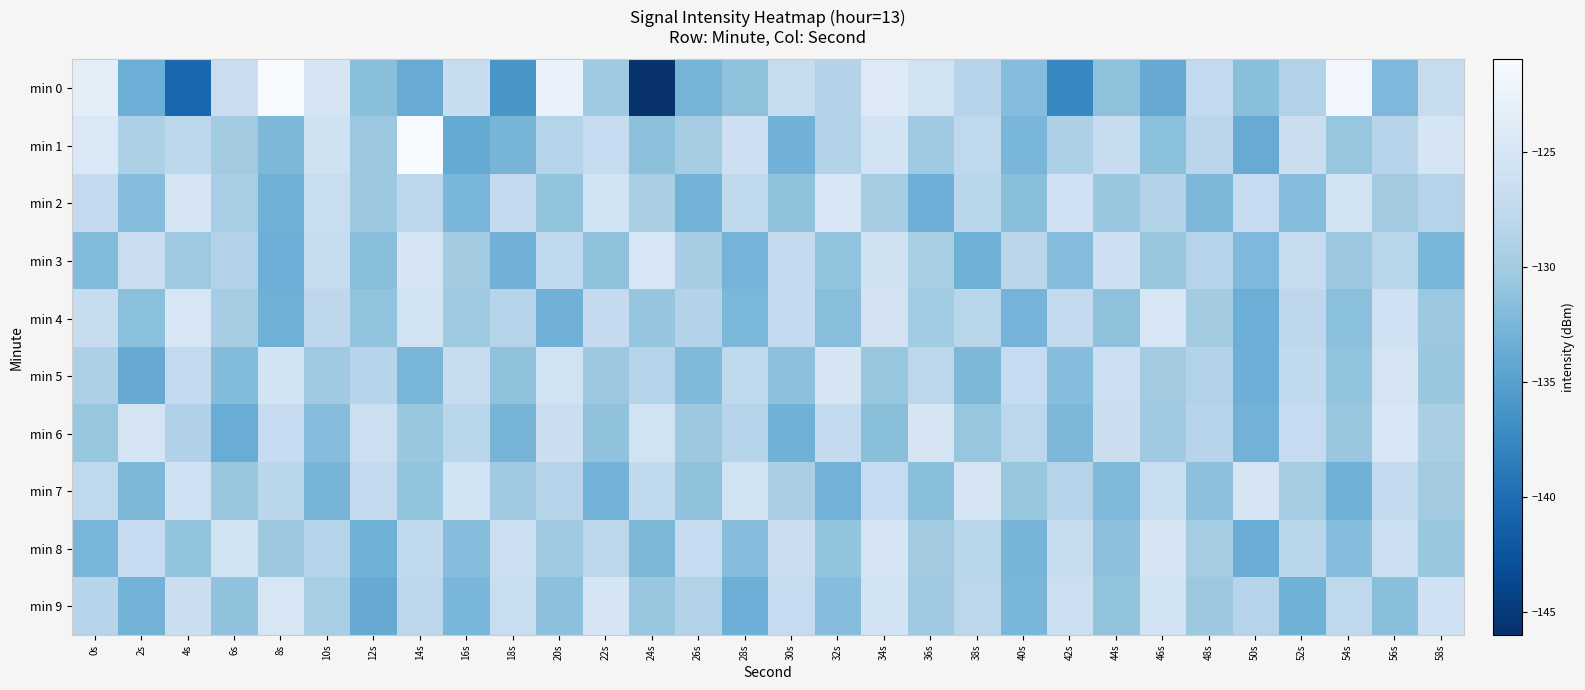

Reading left to right, list all the values displayed in this chart.

min 0: 0s=-123.5	2s=-133.4	4s=-140.7	6s=-126.7	8s=-121.1	10s=-125.3	12s=-131.6	14s=-133.7	16s=-126.9	18s=-136.1	20s=-122.7	22s=-130.2	24s=-145.8	26s=-132.8	28s=-131.3	30s=-126.9	32s=-128.7	34s=-124.1	36s=-125.8	38s=-128.4	40s=-131.8	42s=-137.6	44s=-131.3	46s=-133.8	48s=-127.5	50s=-131.6	52s=-128.9	54s=-121.8	56s=-132.3	58s=-127.0
min 1: 0s=-124.7	2s=-129.3	4s=-128.0	6s=-130.1	8s=-132.3	10s=-126.0	12s=-130.6	14s=-121.1	16s=-134.0	18s=-132.8	20s=-128.5	22s=-127.2	24s=-131.4	26s=-129.8	28s=-126.3	30s=-133.1	32s=-128.9	34s=-125.6	36s=-130.2	38s=-127.8	40s=-132.6	42s=-129.3	44s=-126.9	46s=-131.5	48s=-128.1	50s=-133.7	52s=-126.5	54s=-130.8	56s=-128.4	58s=-125.2
min 2: 0s=-127.3	2s=-131.8	4s=-125.4	6s=-129.6	8s=-133.2	10s=-126.8	12s=-130.4	14s=-128.0	16s=-132.6	18s=-127.4	20s=-131.0	22s=-125.8	24s=-129.4	26s=-133.0	28s=-127.6	30s=-131.2	32s=-125.0	34s=-129.8	36s=-133.4	38s=-128.2	40s=-131.6	42s=-126.0	44s=-130.6	46s=-128.8	48s=-132.4	50s=-127.2	52s=-131.8	54s=-125.6	56s=-130.0	58s=-128.6
min 3: 0s=-132.1	2s=-126.7	4s=-130.3	6s=-128.9	8s=-133.5	10s=-127.1	12s=-131.7	14s=-125.3	16s=-129.9	18s=-133.1	20s=-127.7	22s=-131.3	24s=-125.1	26s=-129.7	28s=-132.9	30s=-127.5	32s=-131.1	34s=-125.9	36s=-129.5	38s=-133.3	40s=-128.1	42s=-131.9	44s=-126.3	46s=-130.7	48s=-128.5	50s=-132.3	52s=-127.1	54s=-130.5	56s=-128.3	58s=-132.7
min 4: 0s=-126.9	2s=-131.5	4s=-125.1	6s=-129.7	8s=-133.3	10s=-127.9	12s=-131.1	14s=-125.7	16s=-130.3	18s=-128.5	20s=-133.1	22s=-127.3	24s=-130.9	26s=-128.7	28s=-132.5	30s=-127.3	32s=-131.7	34s=-125.5	36s=-130.1	38s=-128.3	40s=-132.9	42s=-127.5	44s=-131.3	46s=-125.1	48s=-129.9	50s=-133.5	52s=-127.9	54s=-131.5	56s=-126.1	58s=-130.5
min 5: 0s=-129.2	2s=-133.8	4s=-127.4	6s=-132.0	8s=-125.6	10s=-130.2	12s=-128.4	14s=-132.6	16s=-127.0	18s=-131.2	20s=-125.8	22s=-130.4	24s=-128.6	26s=-132.2	28s=-127.8	30s=-131.4	32s=-125.2	34s=-130.8	36s=-128.0	38s=-132.4	40s=-127.2	42s=-131.8	44s=-126.4	46s=-130.0	48s=-128.8	50s=-133.4	52s=-127.6	54s=-131.0	56s=-125.4	58s=-130.6
min 6: 0s=-130.8	2s=-125.4	4s=-129.0	6s=-133.6	8s=-127.2	10s=-131.8	12s=-126.4	14s=-130.6	16s=-128.2	18s=-132.8	20s=-126.6	22s=-131.2	24s=-125.8	26s=-130.4	28s=-128.6	30s=-133.2	32s=-127.4	34s=-131.6	36s=-125.2	38s=-130.8	40s=-128.0	42s=-132.4	44s=-126.6	46s=-130.2	48s=-128.4	50s=-133.0	52s=-127.2	54s=-130.6	56s=-125.0	58s=-129.4
min 7: 0s=-127.8	2s=-132.4	4s=-126.0	6s=-130.6	8s=-128.2	10s=-132.8	12s=-127.4	14s=-131.0	16s=-125.6	18s=-130.2	20s=-128.4	22s=-133.0	24s=-127.6	26s=-131.2	28s=-125.8	30s=-129.4	32s=-133.0	34s=-127.2	36s=-131.6	38s=-125.4	40s=-130.8	42s=-128.6	44s=-132.2	46s=-126.8	48s=-131.4	50s=-125.2	52s=-129.8	54s=-133.2	56s=-127.4	58s=-130.0
min 8: 0s=-132.6	2s=-127.2	4s=-131.0	6s=-125.8	8s=-130.4	10s=-128.6	12s=-133.2	14s=-127.6	16s=-131.8	18s=-126.4	20s=-130.2	22s=-128.0	24s=-132.4	26s=-127.2	28s=-131.8	30s=-126.6	32s=-131.0	34s=-125.4	36s=-130.0	38s=-128.2	40s=-132.8	42s=-127.0	44s=-131.4	46s=-125.2	48s=-129.8	50s=-133.6	52s=-128.2	54s=-131.8	56s=-126.4	58s=-130.8
min 9: 0s=-128.4	2s=-133.0	4s=-126.6	6s=-131.2	8s=-125.0	10s=-129.6	12s=-133.8	14s=-128.0	16s=-132.6	18s=-126.8	20s=-131.4	22s=-125.2	24s=-130.6	26s=-128.8	28s=-133.4	30s=-127.2	32s=-131.8	34s=-125.6	36s=-130.2	38s=-128.0	40s=-132.6	42s=-126.4	44s=-131.0	46s=-125.8	48s=-130.4	50s=-128.6	52s=-133.2	54s=-127.8	56s=-131.6	58s=-126.0